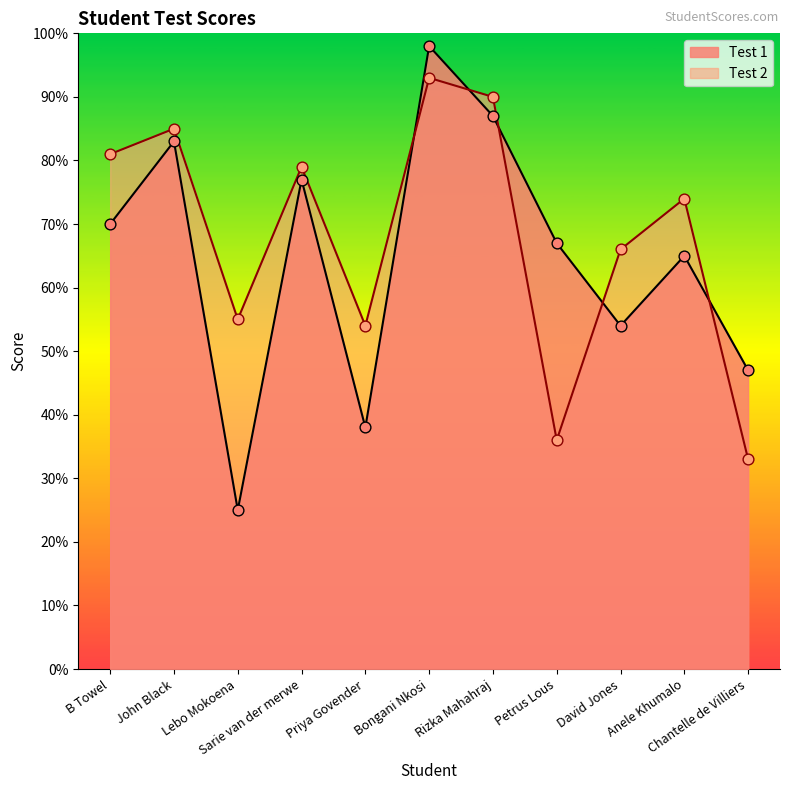

At how many categories does at least one series exceed 96?

1